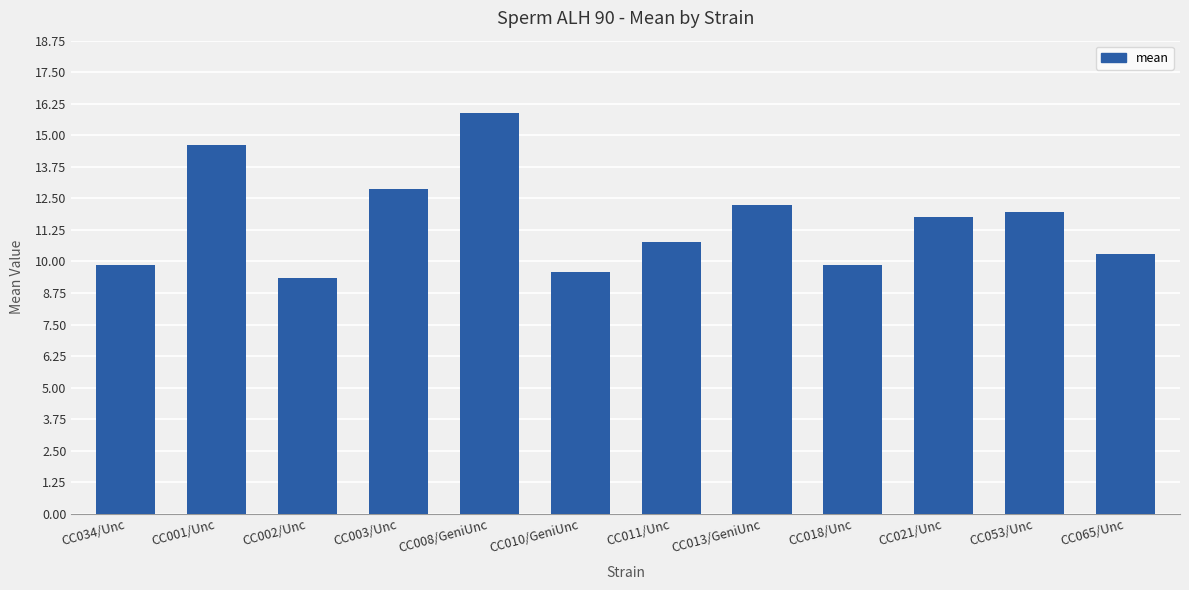

Which has a higher value, CC010/GeniUnc or CC034/Unc?

CC034/Unc